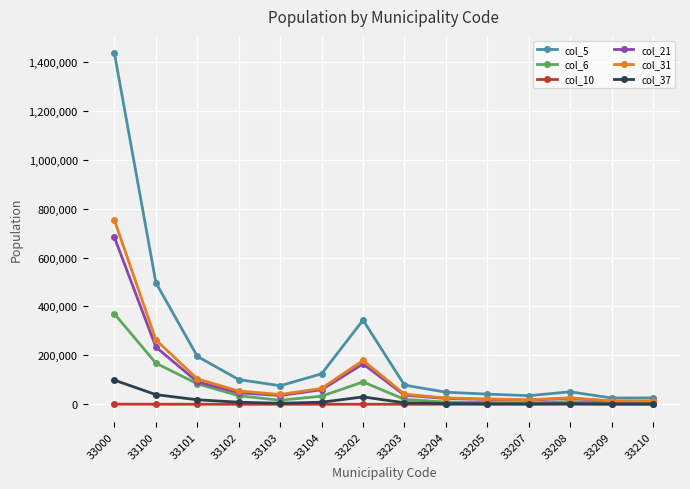

What is the value of the col_6 point at the 2nd from the left?

168199